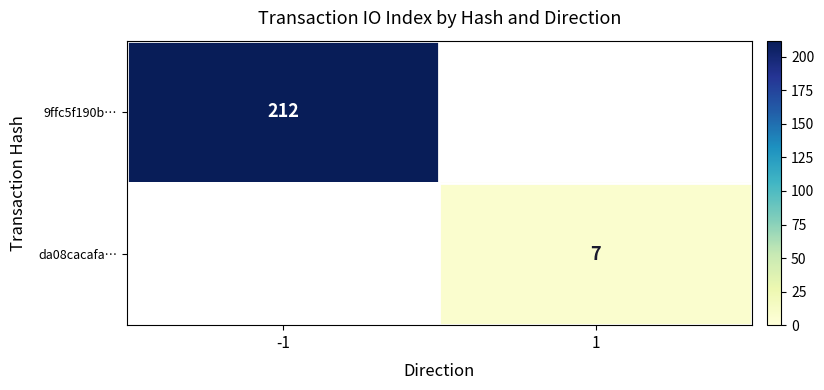

At which category does the chart reach its peak across all series?

-1